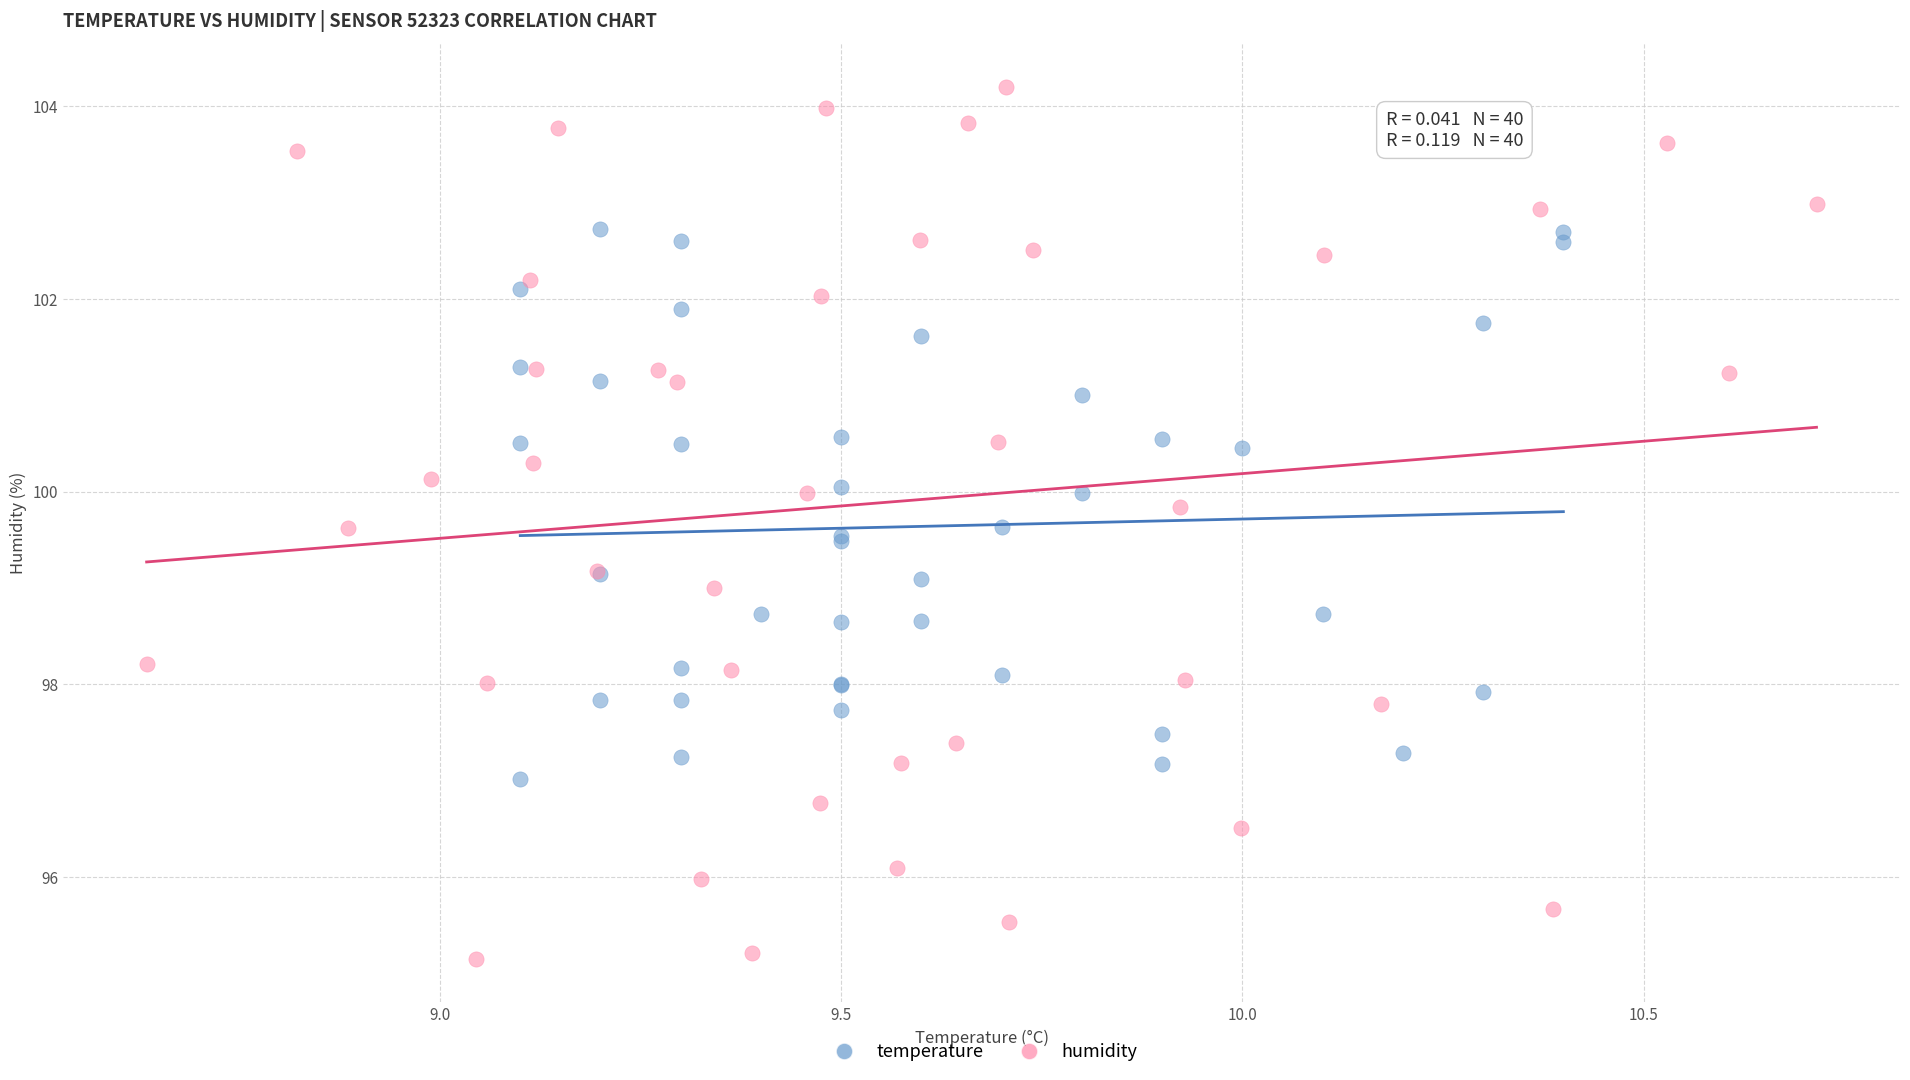

Which series has the widest spread of Y values?

humidity